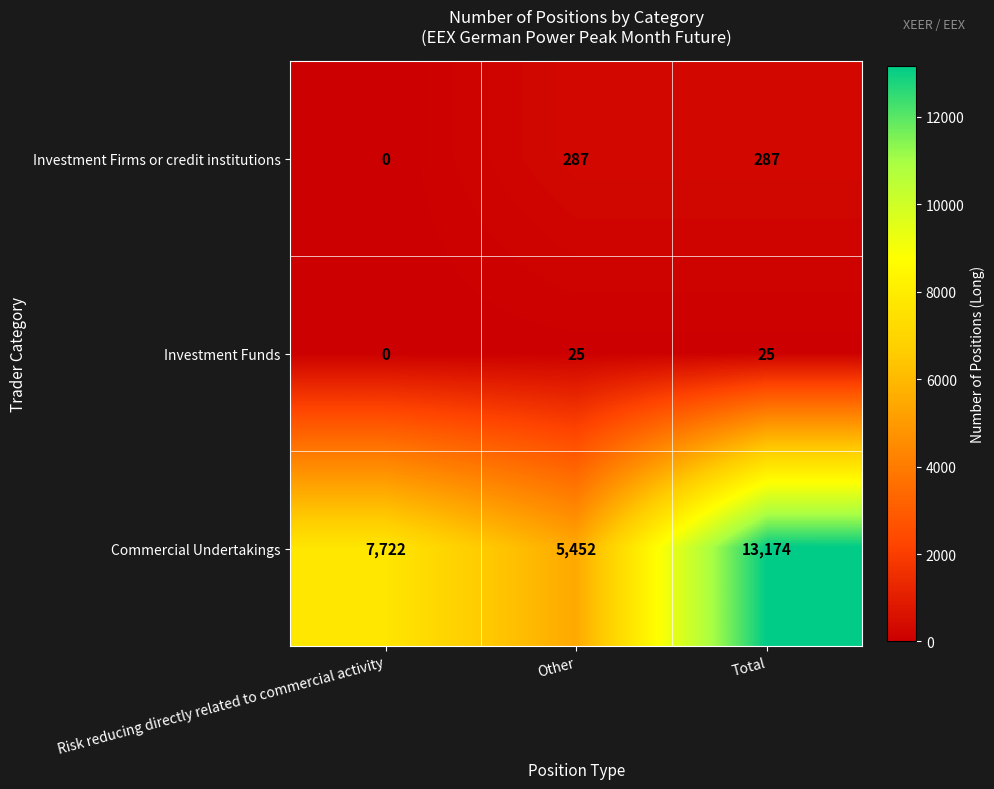

Which series has the largest range (max minus min)?

Commercial Undertakings